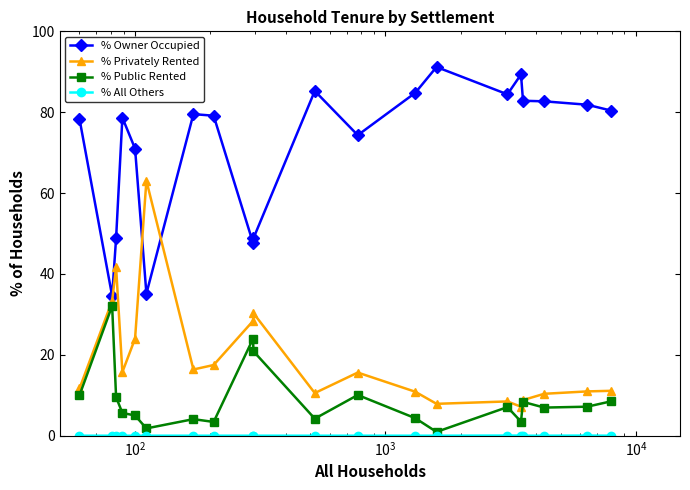

Which series has the largest total across all categories?

% Owner Occupied